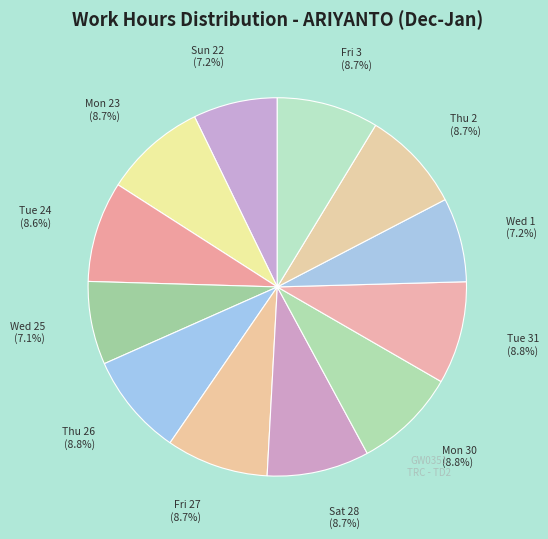

What is the ratio of the value at Wed 1 to the value at Thu 2?

0.8